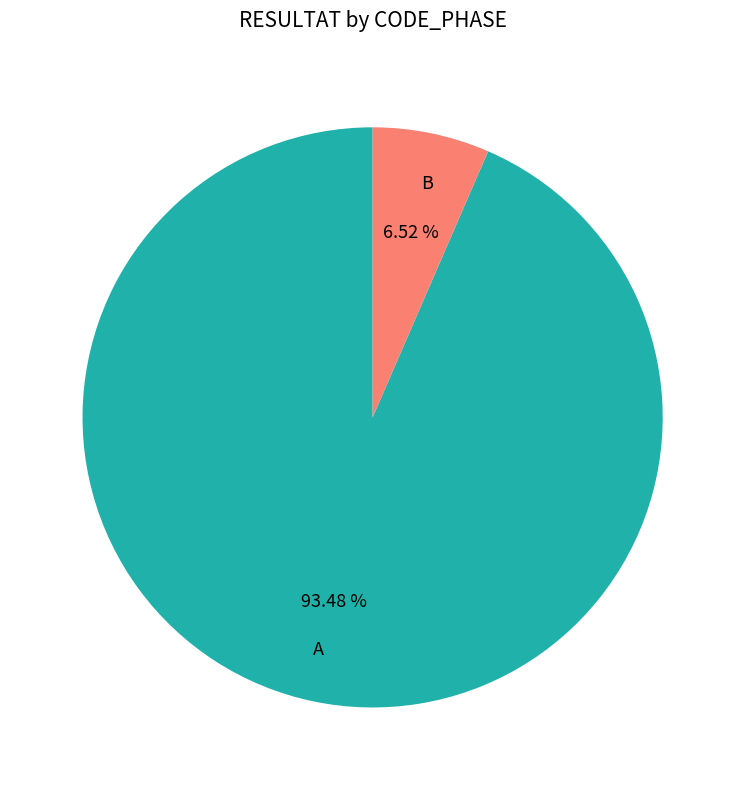

Rank the categories by value from highest to lowest.

A, B